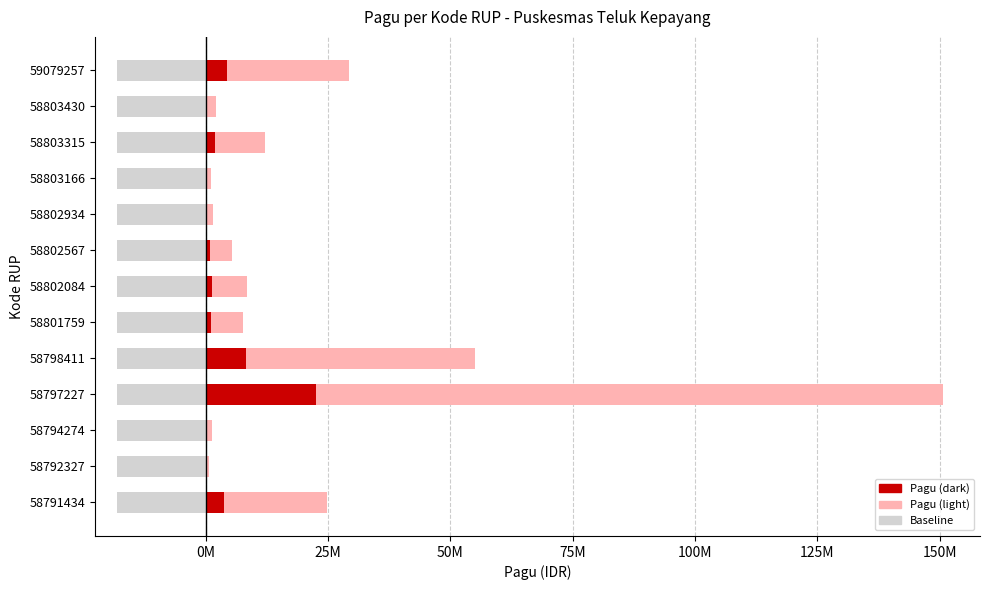

Count the number of data series in this chart.

3